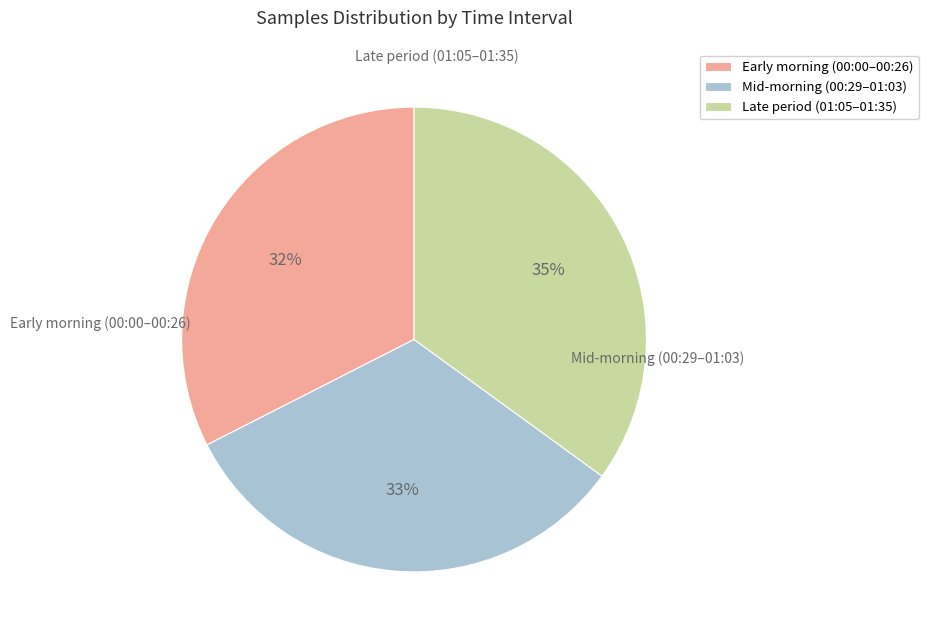

Is the sum of Early morning (00:00–00:26) and Late period (01:05–01:35) greater than half?

Yes